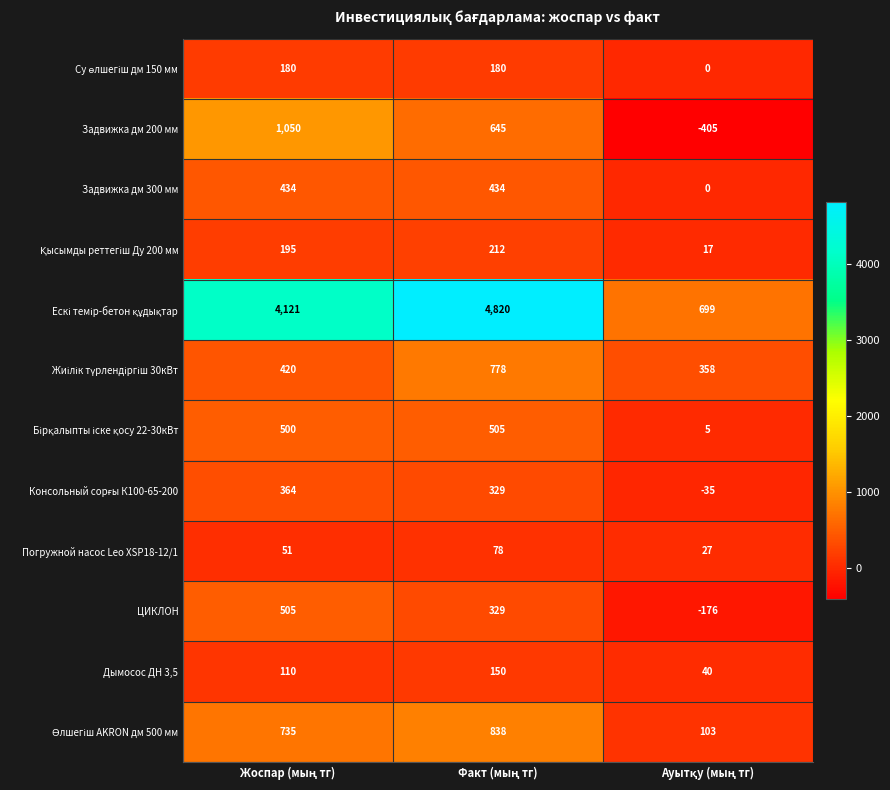

What is the minimum value for Дымосос ДН 3,5?

40